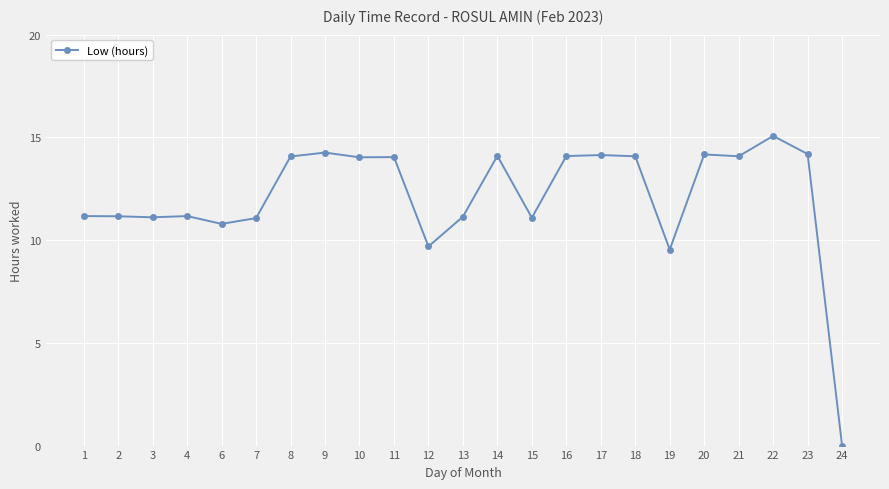

What is the ratio of the value at 19 to the value at 6?

0.9